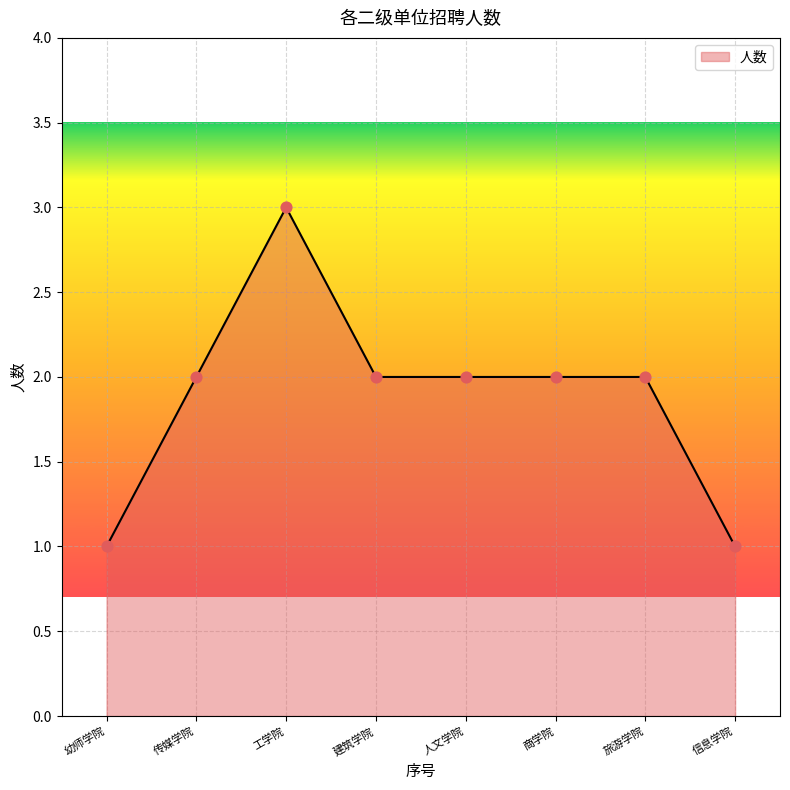

Between 工学院 and 旅游学院, which is larger?

工学院